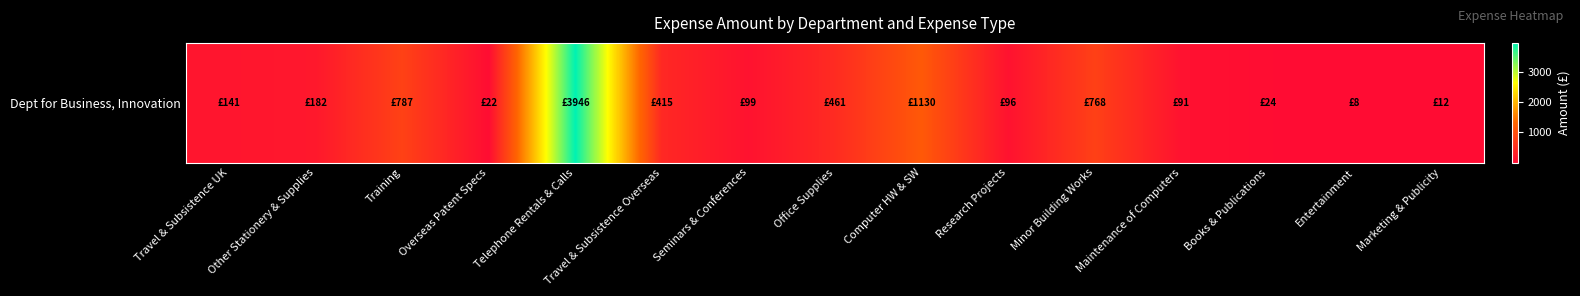

Rank the categories by value from lowest to highest.

Entertainment, Marketing & Publicity, Overseas Patent Specs, Books & Publications, Maintenance of Computers, Research Projects, Seminars & Conferences, Travel & Subsistence UK, Other Stationery & Supplies, Travel & Subsistence Overseas, Office Supplies, Minor Building Works, Training, Computer HW & SW, Telephone Rentals & Calls